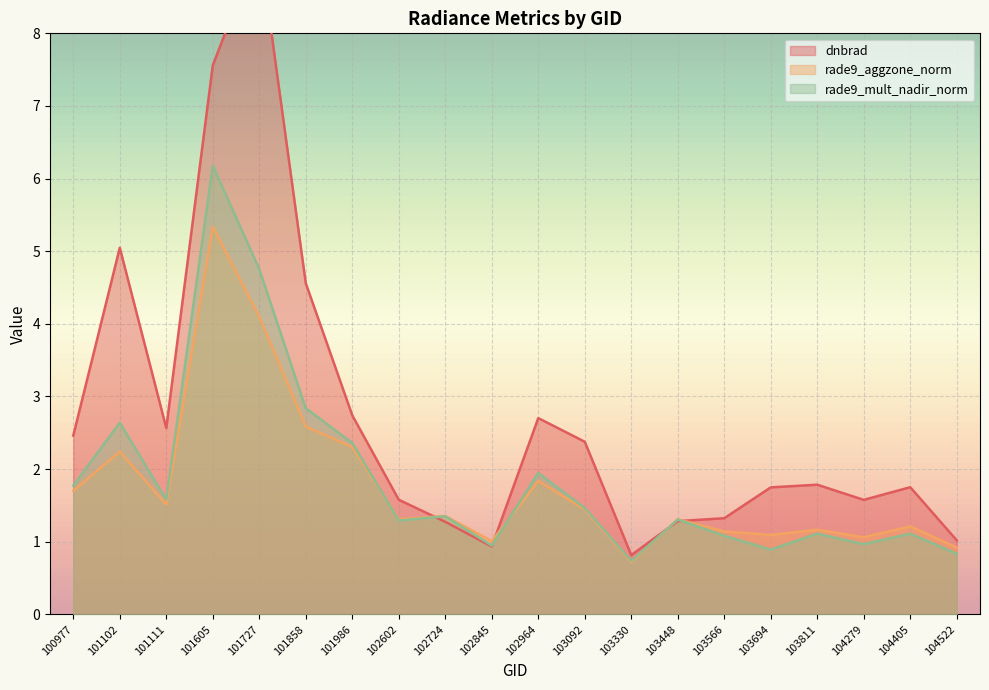

What is the difference between the maximum and second lowest values in the dnbrad series?

8.3